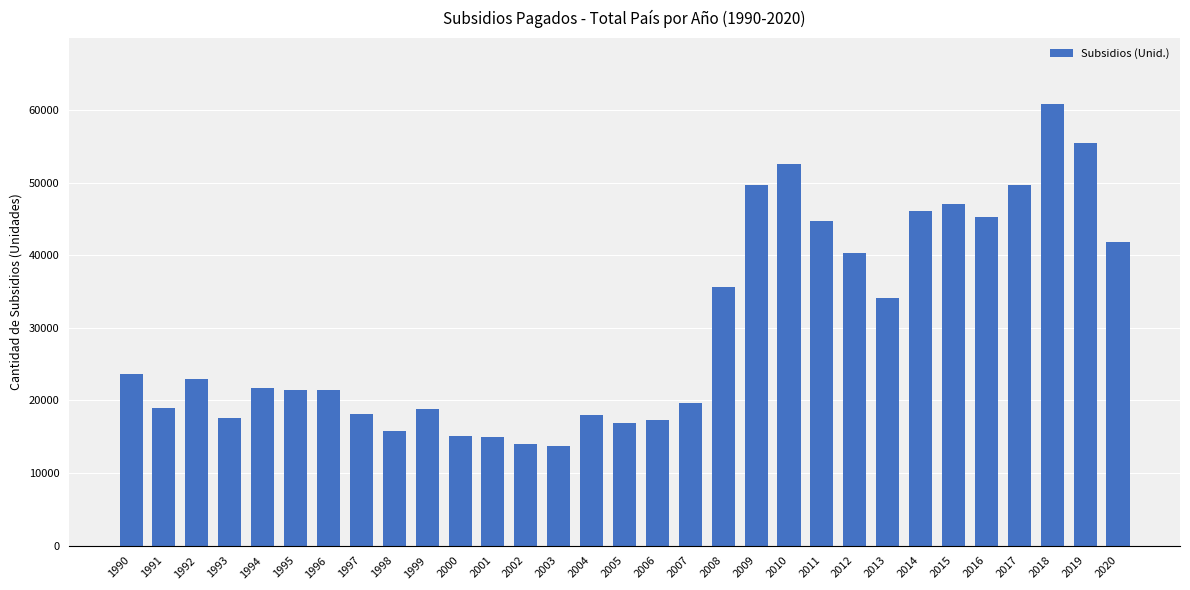

What is the difference between the second highest and minimum values?

41720